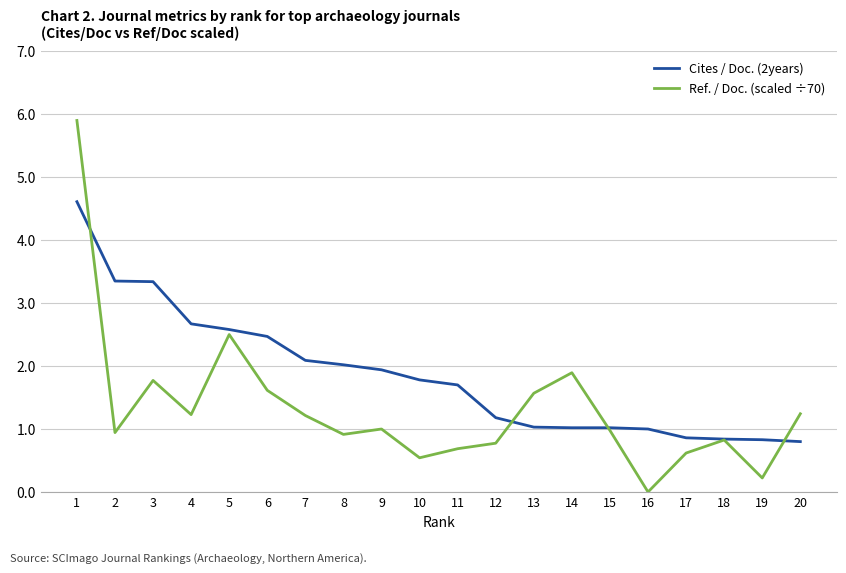

What is the greatest value displayed?

5.9